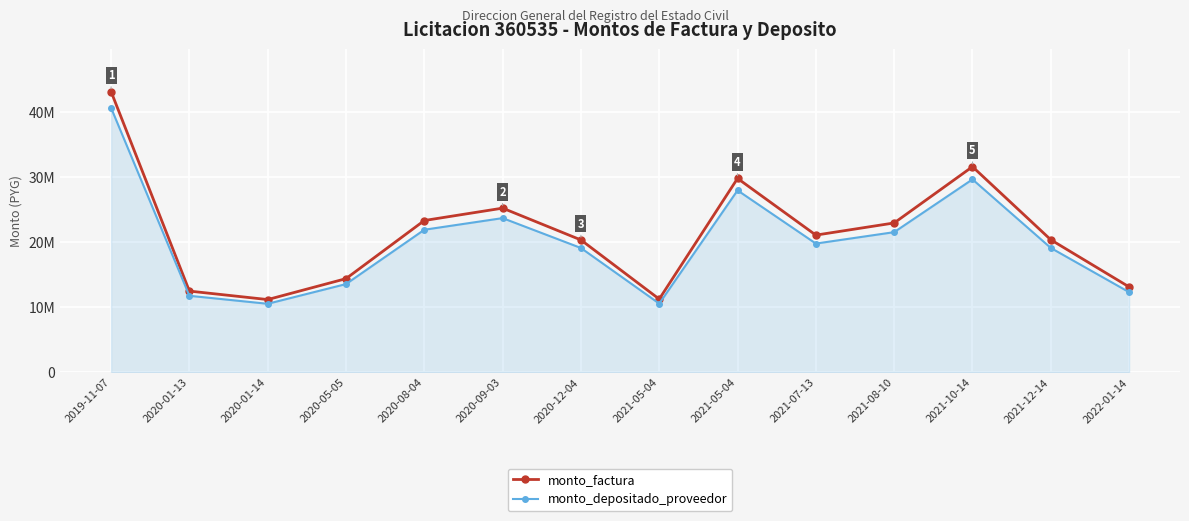

What is the total value across all series at 2020-01-14?

21658314